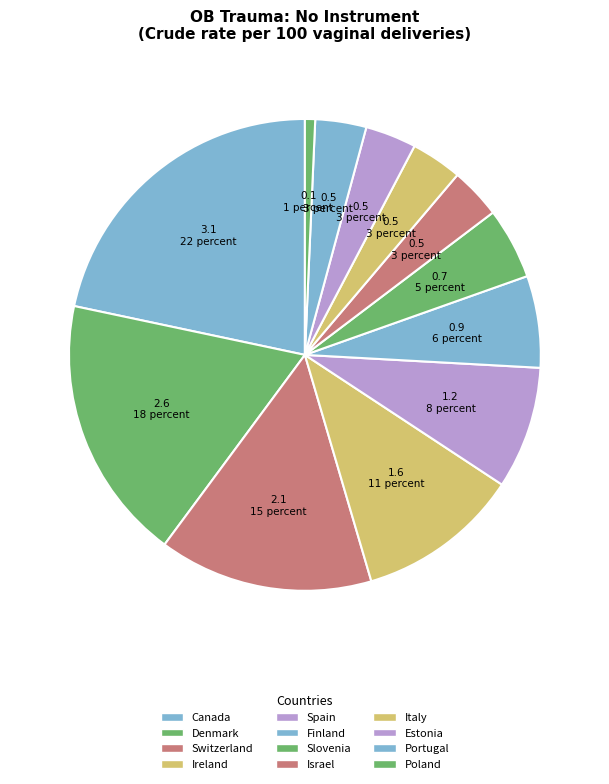

Which has a higher value, Canada or Portugal?

Canada